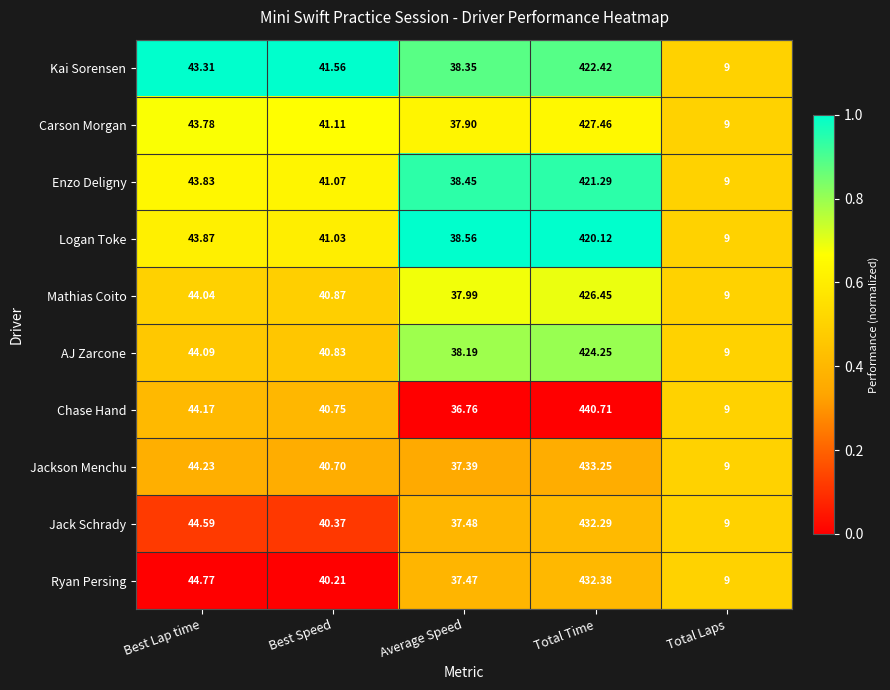

List the labels in order of Ryan Persing value, smallest first.

Total Laps, Average Speed, Best Speed, Best Lap time, Total Time